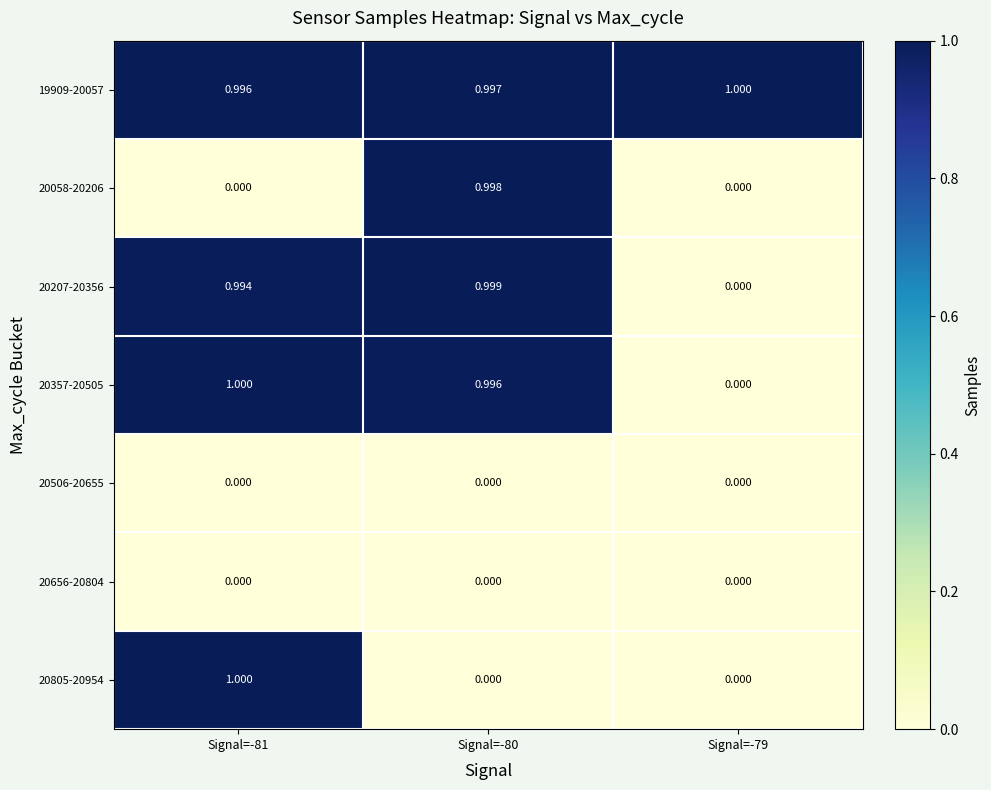

What is the total value across all series at Signal=-81?

4.0